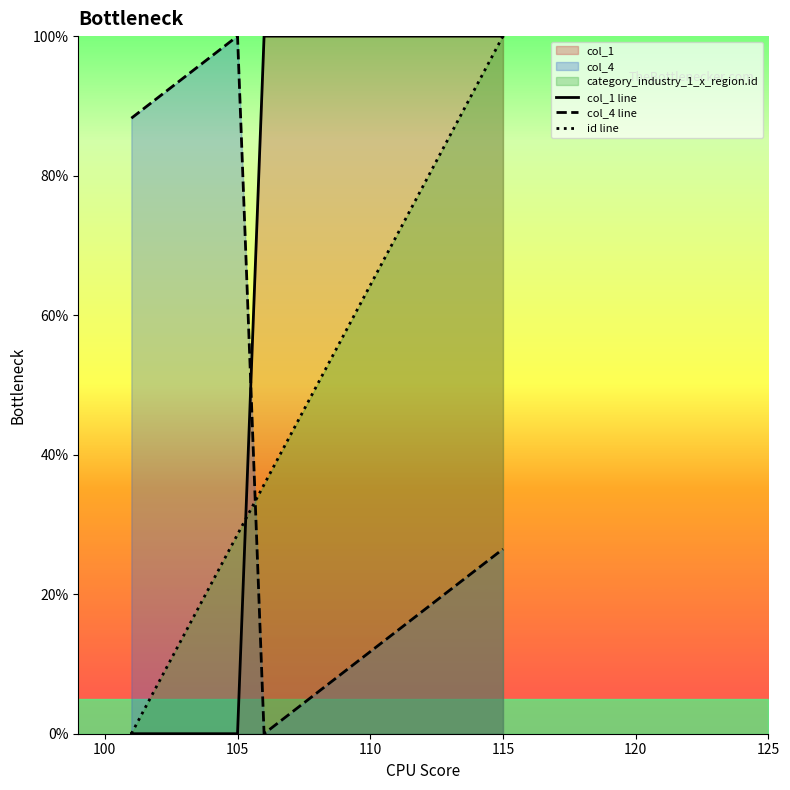

Reading right to left, what are all the values shown in this chart?

col_1 line: 100.0	100.0	100.0	100.0	100.0	100.0	100.0	100.0	100.0	100.0	0.0	0.0	0.0	0.0	0.0
col_4 line: 26.5	23.5	20.6	17.6	14.7	11.8	8.8	5.9	2.9	0.0	100.0	97.1	94.1	91.2	88.2
id line: 100.0	92.9	85.7	78.6	71.4	64.3	57.1	50.0	42.9	35.7	28.6	21.4	14.3	7.1	0.0